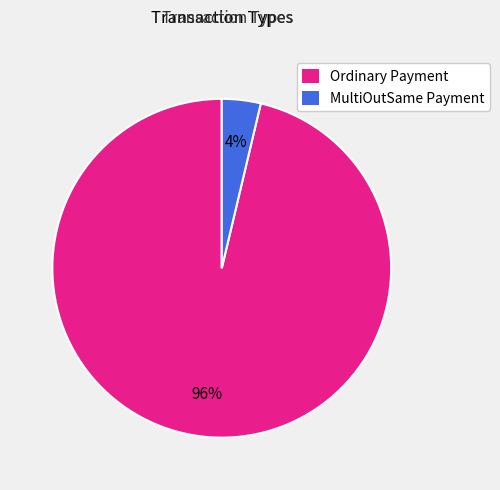

To the nearest percent, what is the average slice percentage?

50%